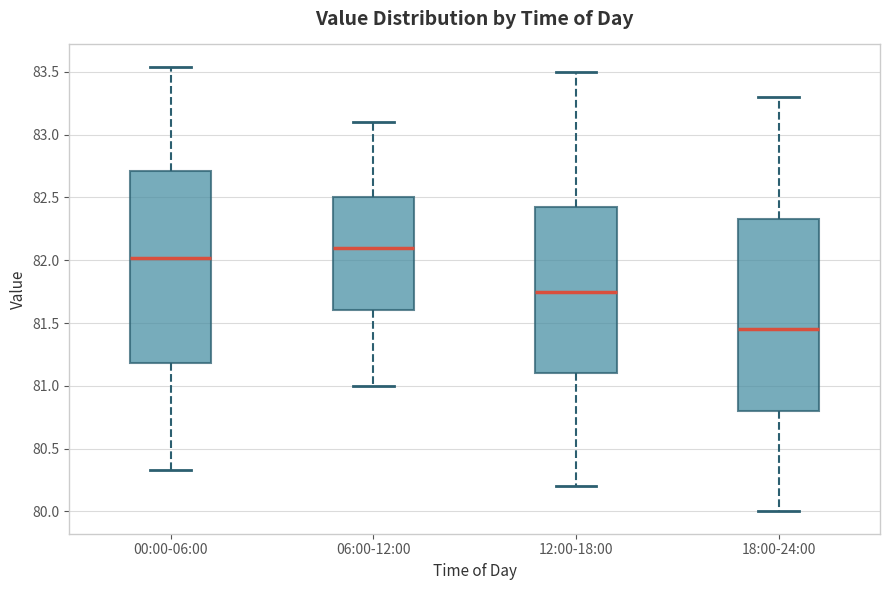

Which box's median line is the lowest?

18:00-24:00